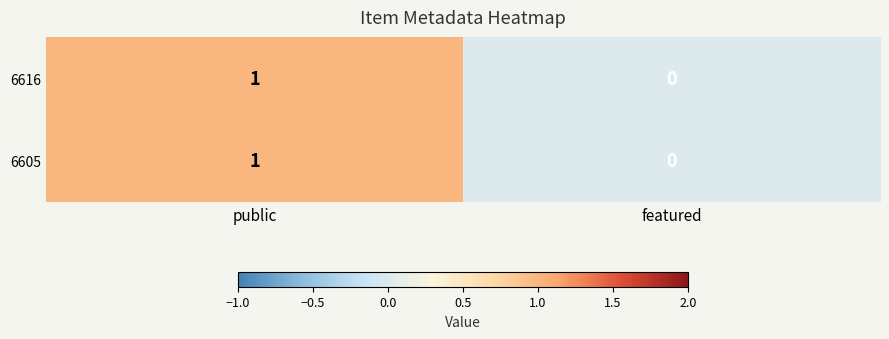

Reading right to left, list all the values displayed in this chart.

6616: 0	1
6605: 0	1